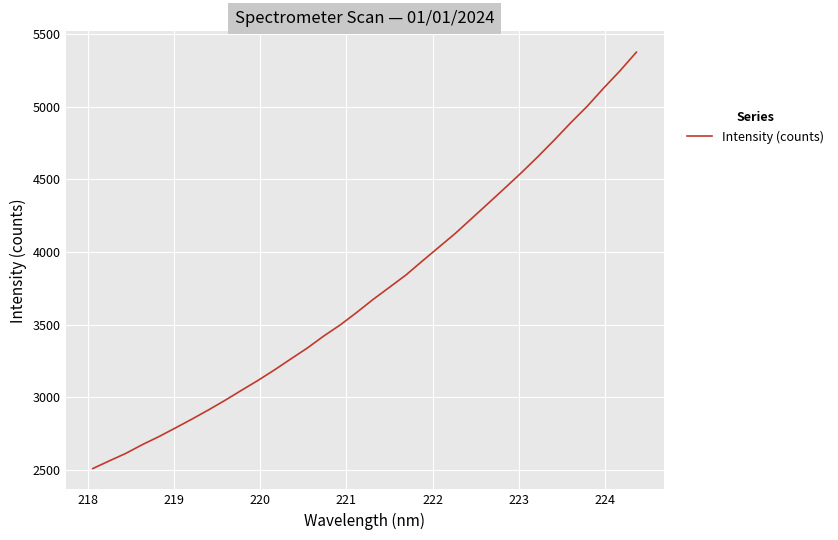

What is the difference between the maximum and minimum values?

2863.3